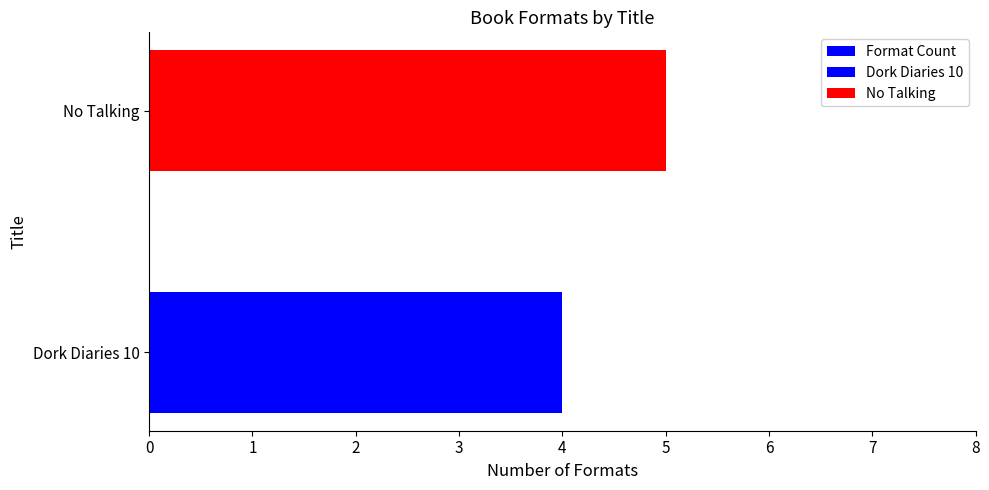

What is the change in value from Dork Diaries 10 to No Talking?

+1